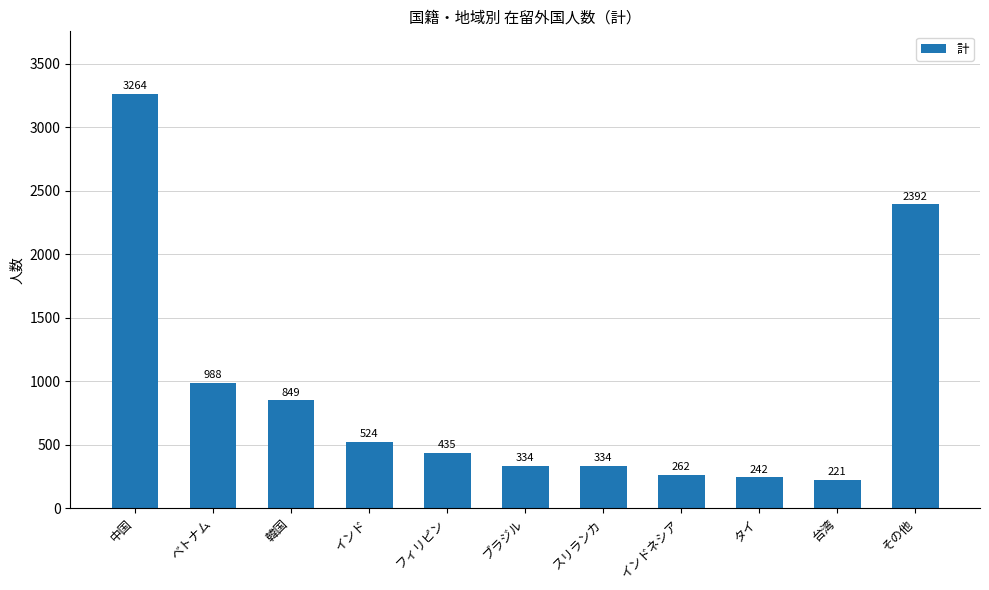

What is the label of the 5th bar from the right?

スリランカ